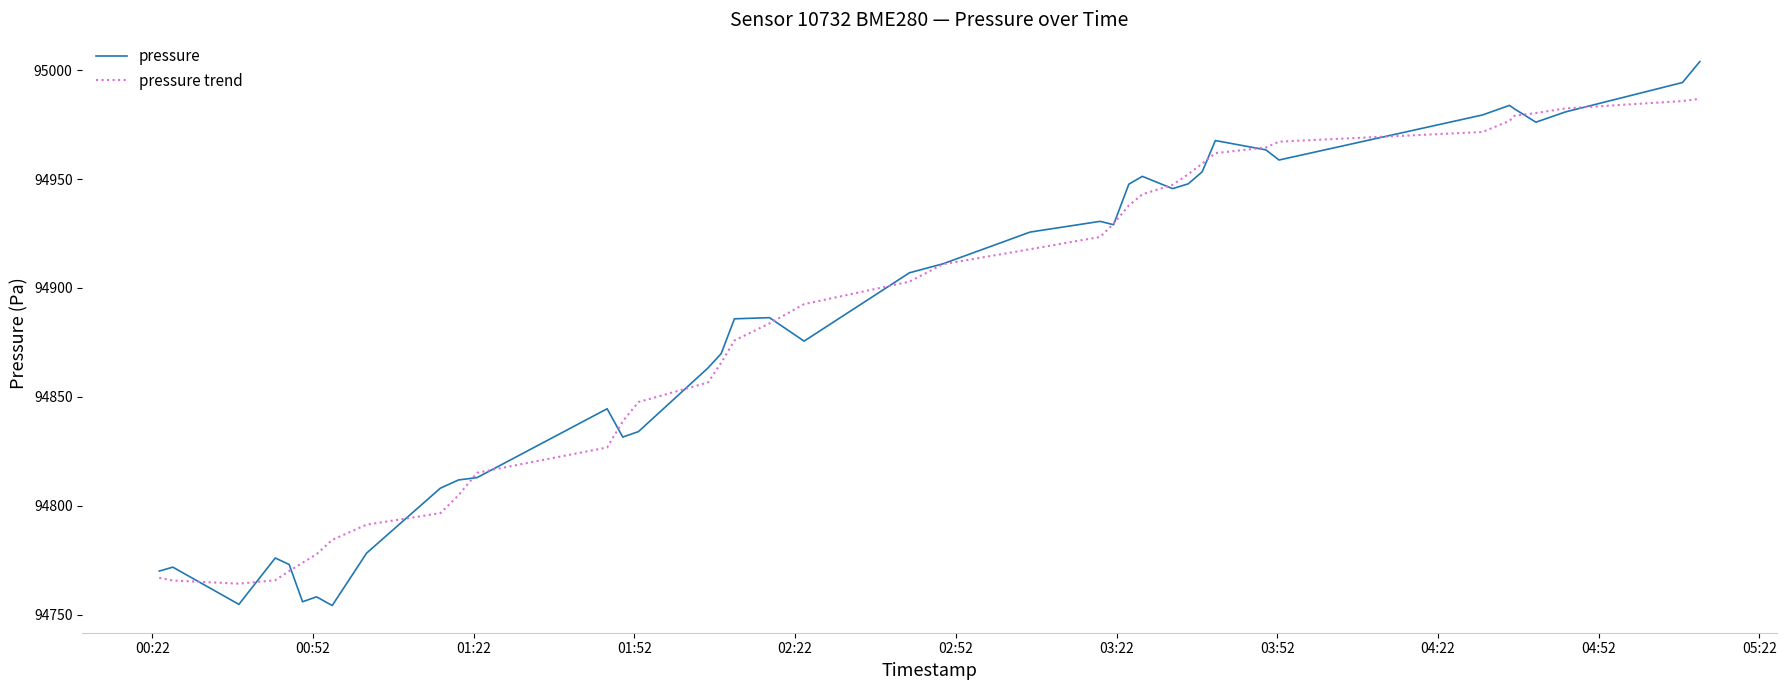

What is the maximum value shown in the chart?

95003.9